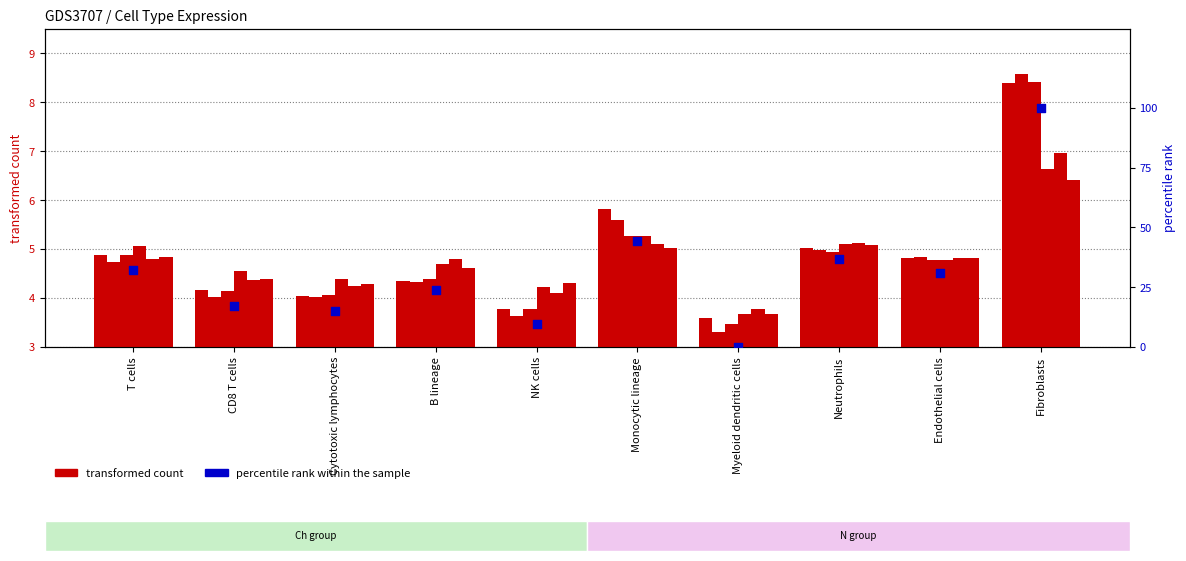

At how many categories does at least one series exceed 5?

4